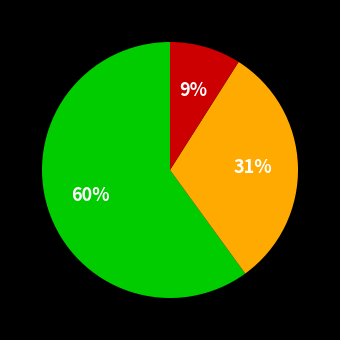

To the nearest percent, what is the average slice percentage?

33%